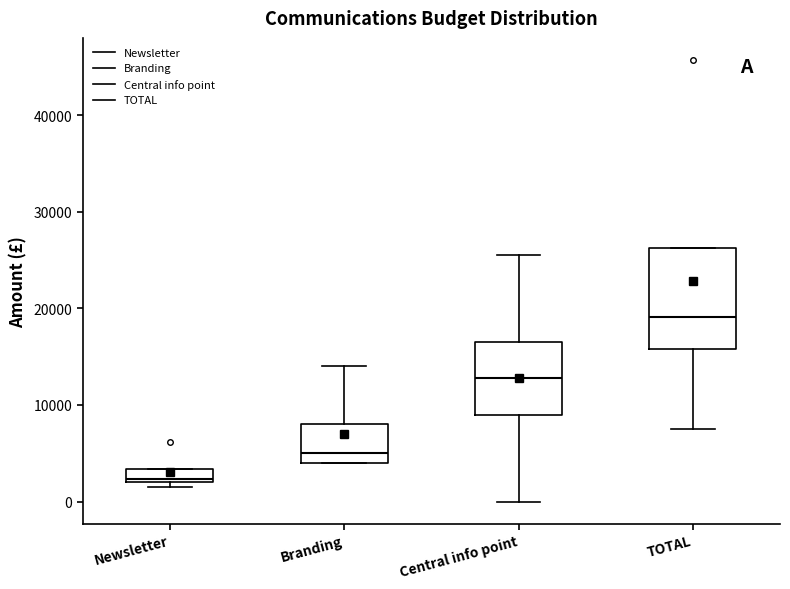

Comparing the boxes themselves (not the whiskers), which one is the tallest?

TOTAL